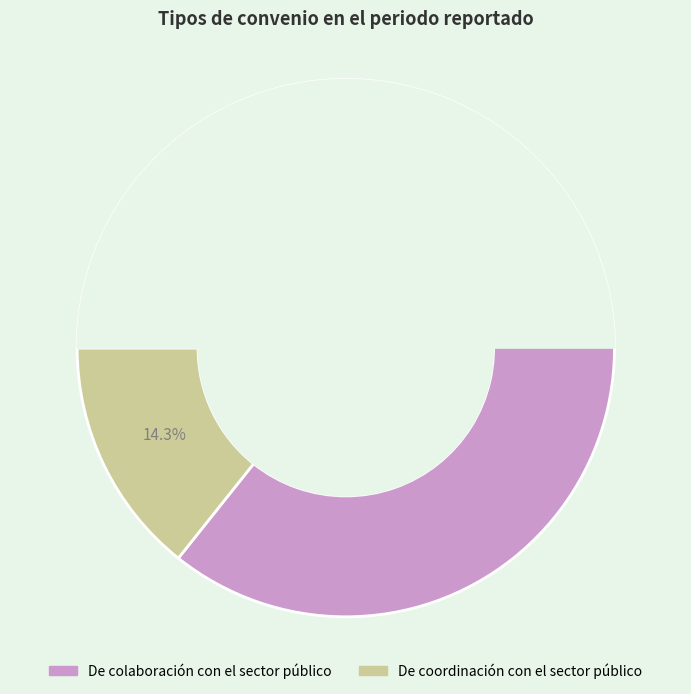

True or false: De colaboración con el sector público accounts for 75% of the total.

False